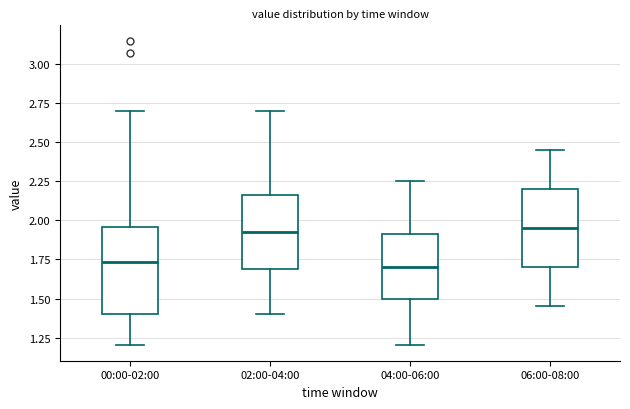

Where is the lower edge of the box for 00:00-02:00 on the y-axis? The values are not printed on the chart, so give them approximately, as read against the axis.

1.40